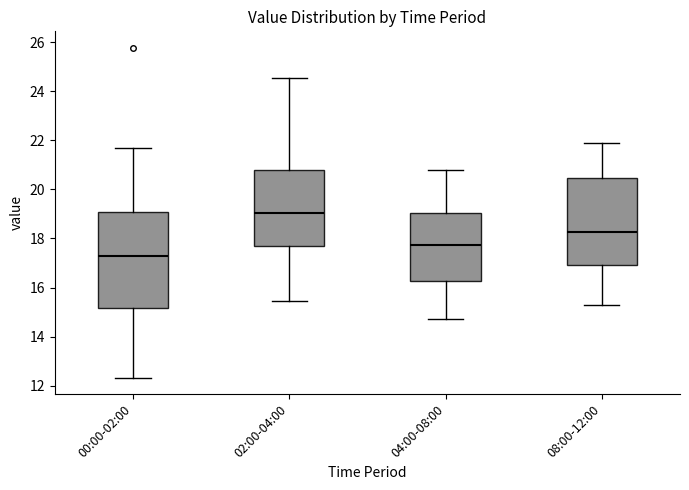

Reading left to right, transcribe this box plot: for each box, give where its median line is, the range the box spans, and where its two whiskers end, as read against the y-axis. The values are not printed on the chart, so give them approximately, as read against the axis.

00:00-02:00: median 17.2, box 15.2 to 19.0, whiskers 12.4 to 21.8
02:00-04:00: median 19.0, box 17.6 to 20.8, whiskers 15.4 to 24.6
04:00-08:00: median 17.8, box 16.2 to 19.0, whiskers 14.8 to 20.8
08:00-12:00: median 18.2, box 17.0 to 20.4, whiskers 15.4 to 22.0